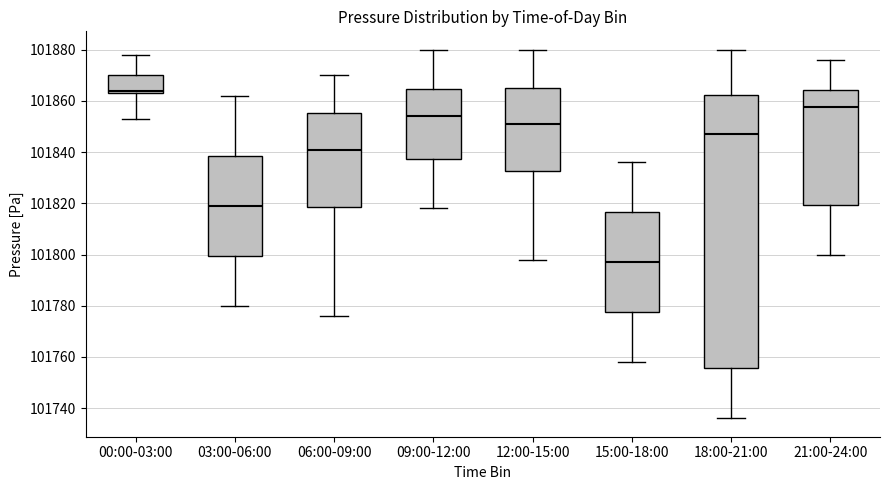

Reading left to right, transcribe this box plot: for each box, give where its median line is, the range the box spans, and where its two whiskers end, as read against the y-axis. The values are not printed on the chart, so give them approximately, as read against the axis.

00:00-03:00: median 101864 (just above the box's lower edge), box 101864 to 101870, whiskers 101854 to 101878
03:00-06:00: median 101820, box 101800 to 101838, whiskers 101780 to 101862
06:00-09:00: median 101842, box 101818 to 101856, whiskers 101776 to 101870
09:00-12:00: median 101854, box 101838 to 101864, whiskers 101818 to 101880
12:00-15:00: median 101852, box 101832 to 101866, whiskers 101798 to 101880
15:00-18:00: median 101798, box 101778 to 101816, whiskers 101758 to 101836
18:00-21:00: median 101848, box 101756 to 101862, whiskers 101736 to 101880
21:00-24:00: median 101858, box 101820 to 101864, whiskers 101800 to 101876